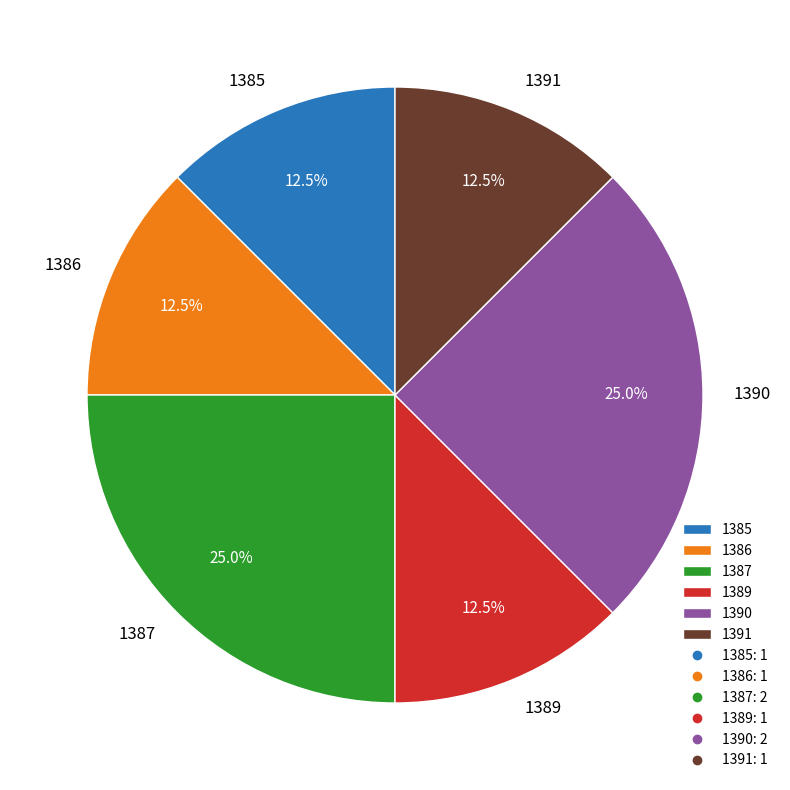

To the nearest percent, what is the difference between the 1387 and 1385 slice percentages?

12%